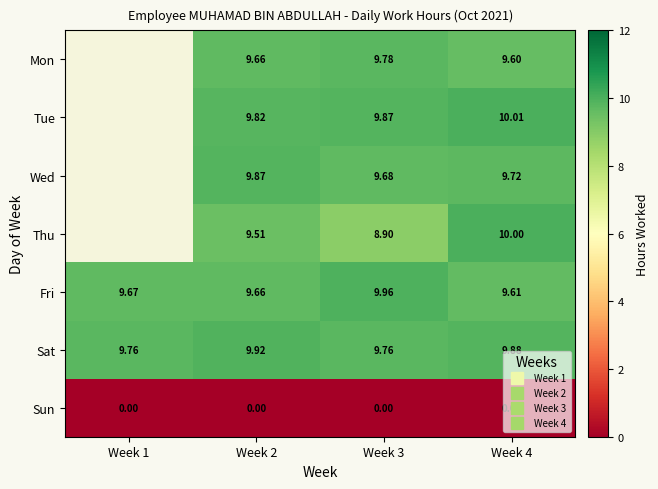

At which label does Mon first exceed 9?

Week 2